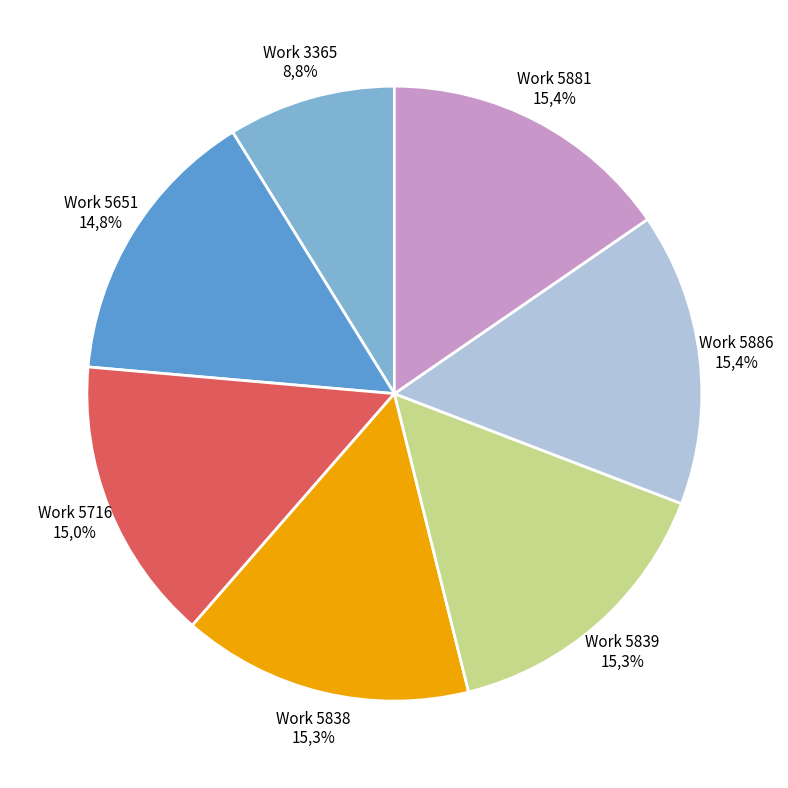

How many segments does this pie chart have?

7